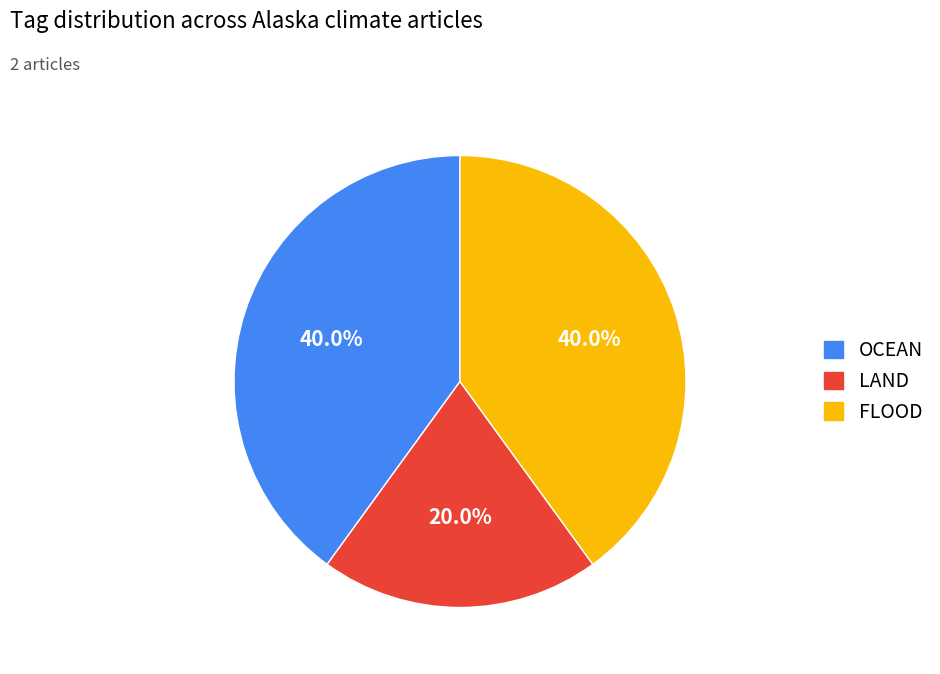

Is there a majority slice in this chart?

No